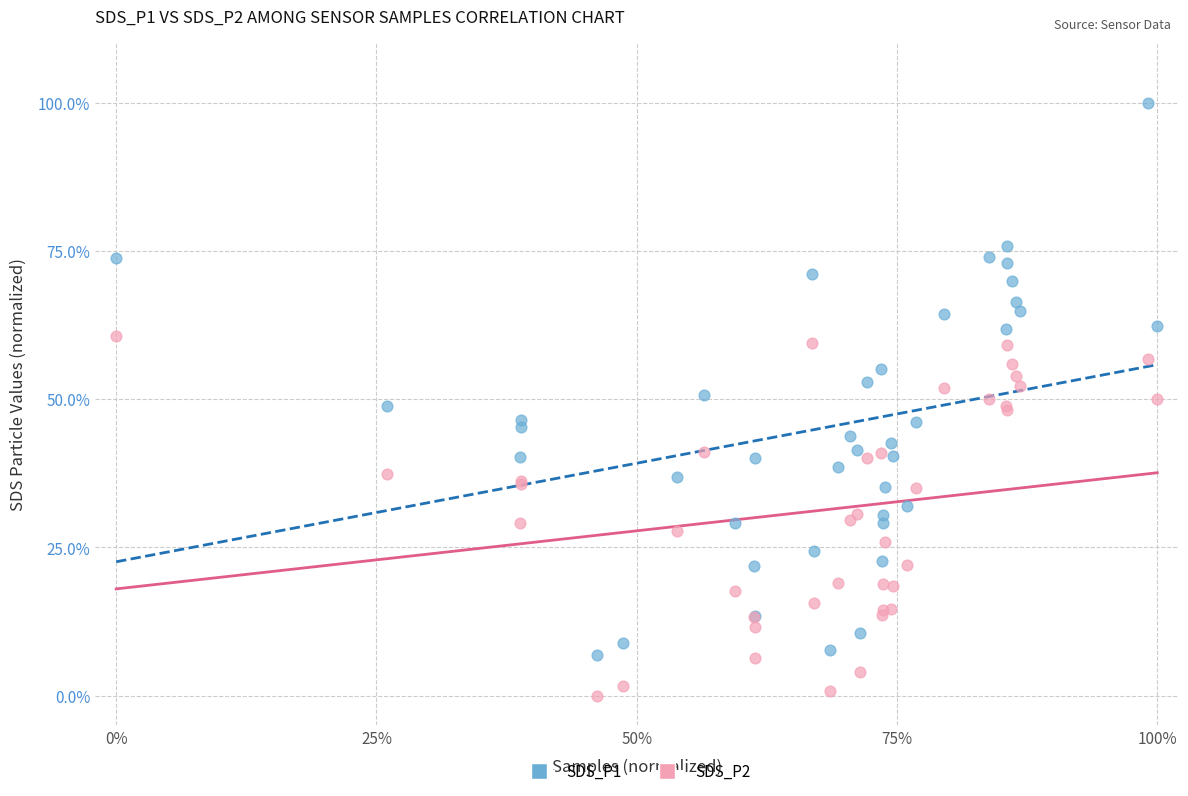

Which series reaches the minimum Y coordinate?

SDS_P2